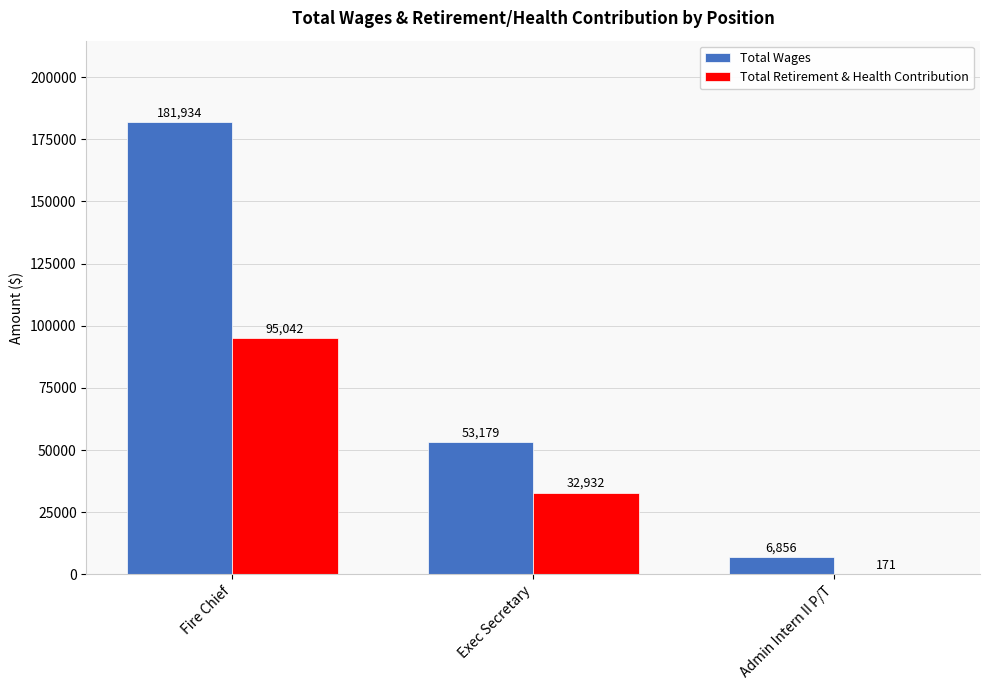

What is the highest value of the Total Wages series?

181934